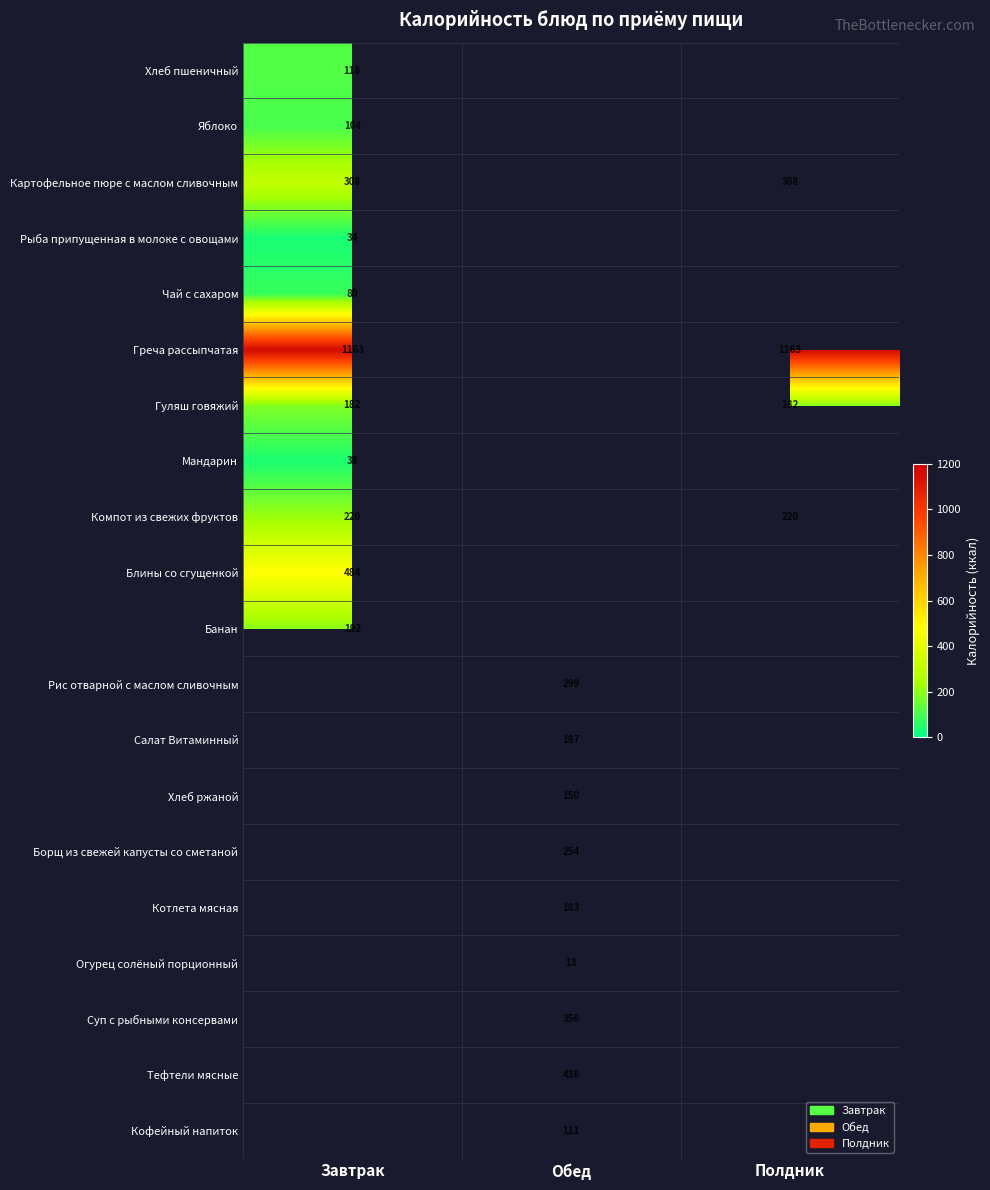

Rank the series by their maximum value, from highest to lowest.

Греча рассыпчатая, Блины со сгущенкой, Тефтели мясные, Суп с рыбными консервами, Картофельное пюре с маслом сливочным, Рис отварной с маслом сливочным, Борщ из свежей капусты со сметаной, Компот из свежих фруктов, Банан, Салат Витаминный, Котлета мясная, Гуляш говяжий, Хлеб ржаной, Хлеб пшеничный, Кофейный напиток, Яблоко, Чай с сахаром, Мандарин, Рыба припущенная в молоке с овощами, Огурец солёный порционный